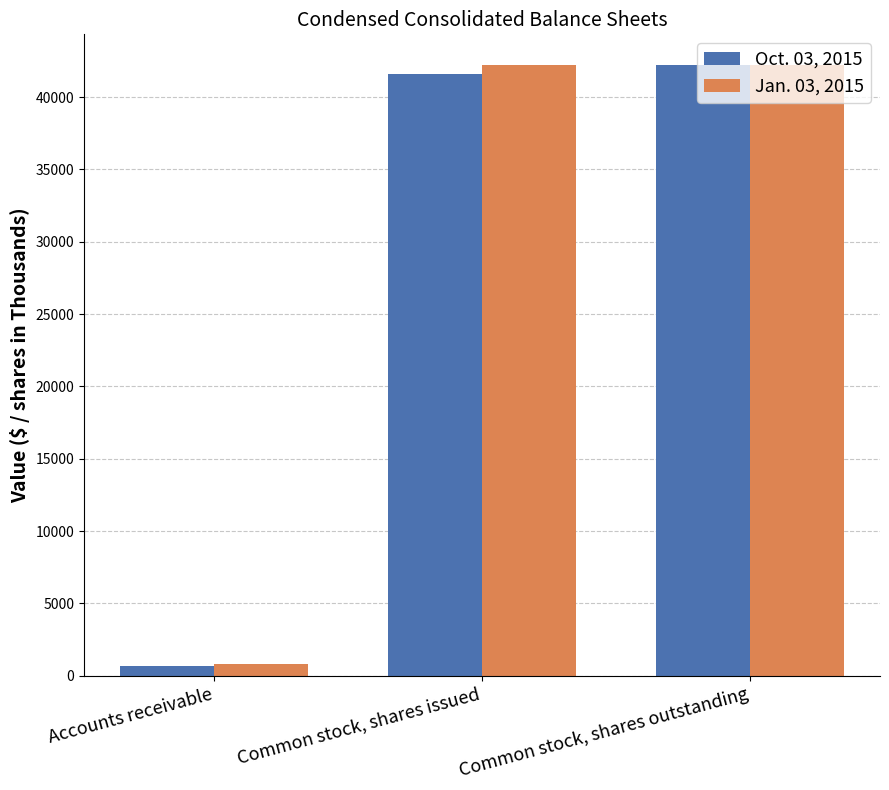

What is the label of the 1st bar from the left?

Accounts receivable